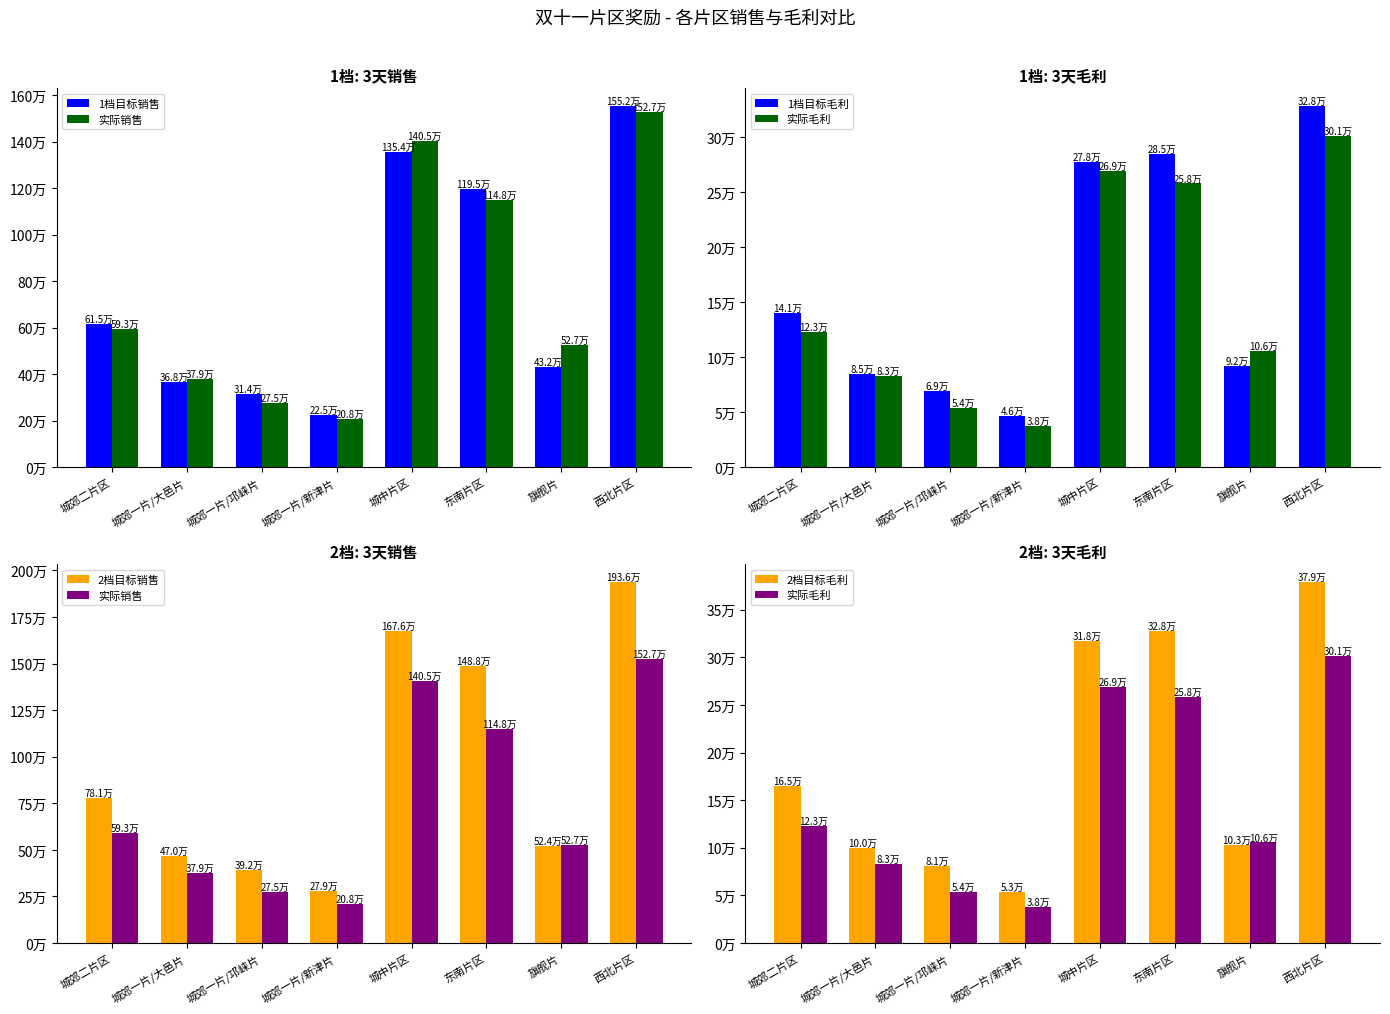

What is the sum of all 实际毛利 values?

1231290.7